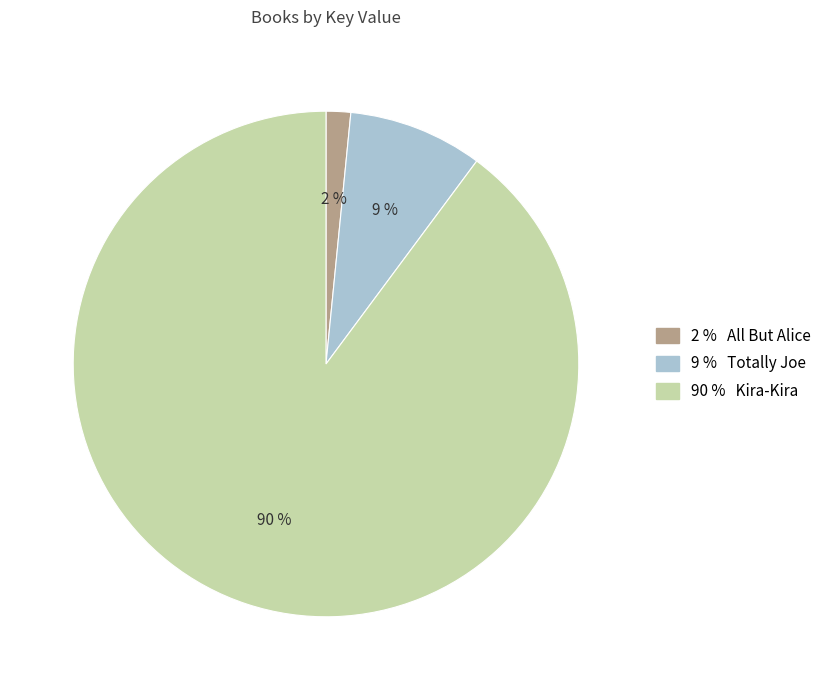

Do 90 % Kira-Kira and 2 % All But Alice together represent more than half of the pie?

Yes